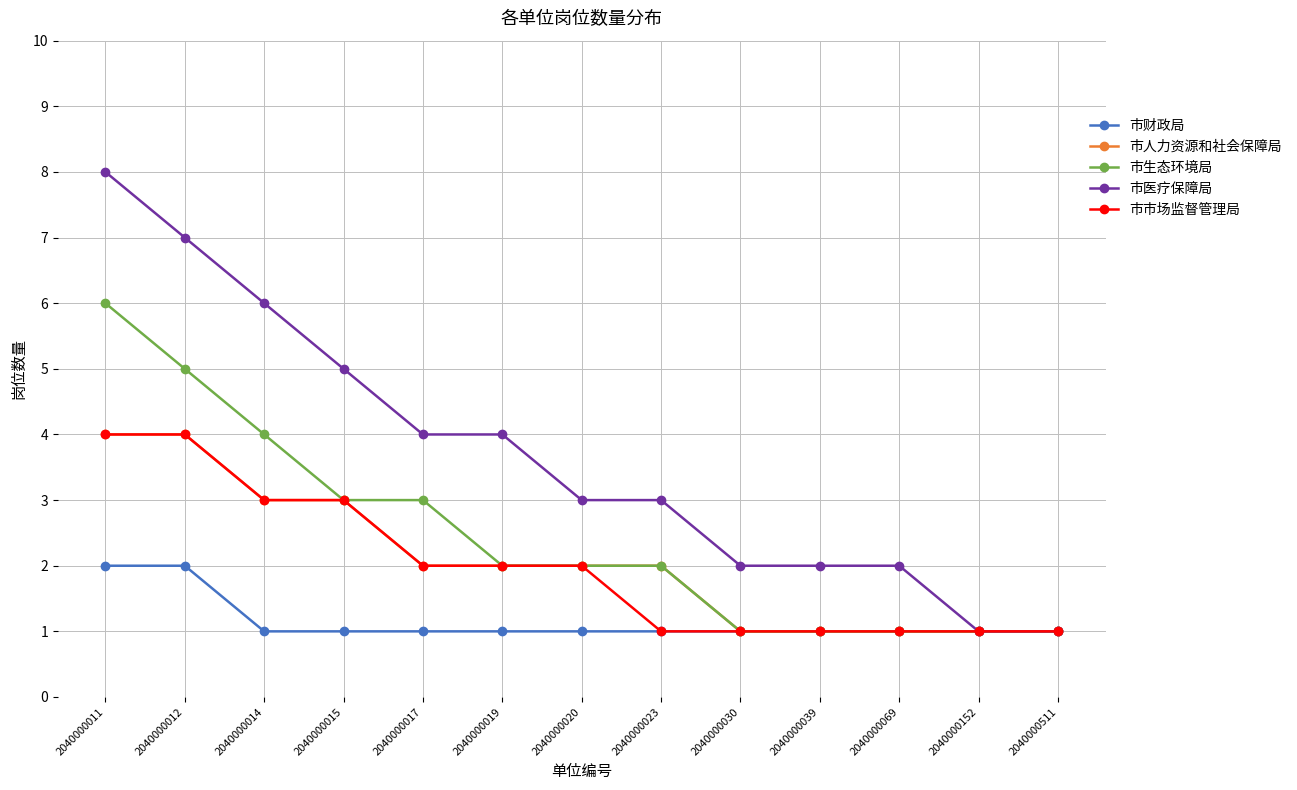

Where does the 市市场监督管理局 series first go above 2?

2040000011